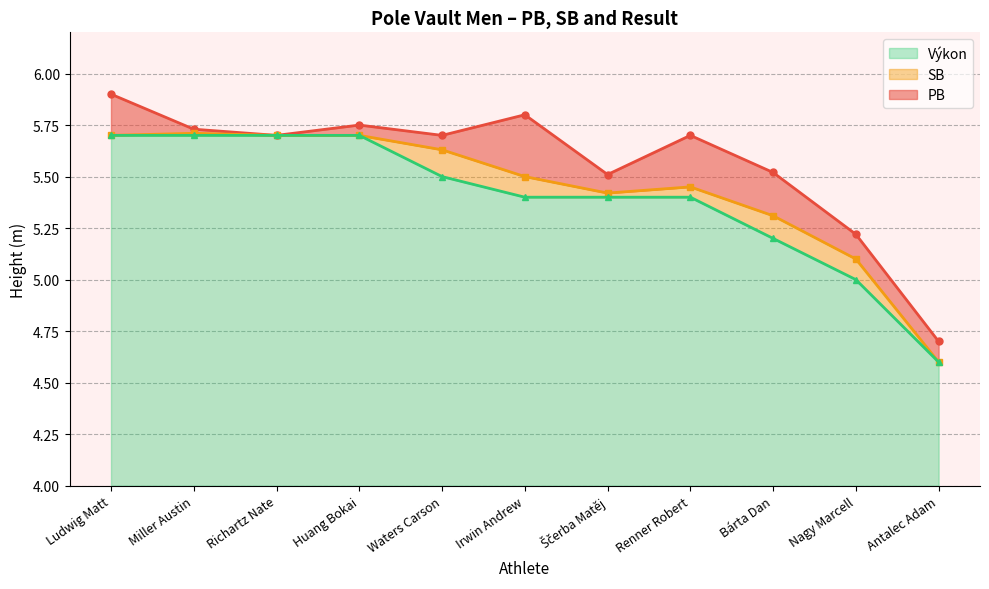

Does the chart display data point markers on the line(s)?

Yes